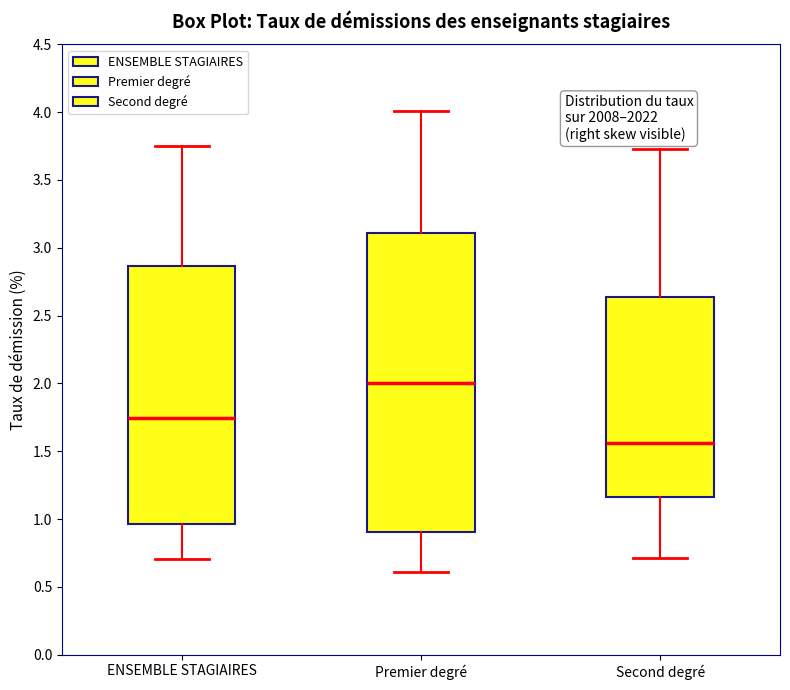

Reading left to right, read every box against the y-axis: the position of its median line, the range the box covers, and the ends of its whiskers. The values are not printed on the chart, so give them approximately, as read against the axis.

ENSEMBLE STAGIAIRES: median 1.75, box 0.95 to 2.85, whiskers 0.70 to 3.75
Premier degré: median 2.00, box 0.90 to 3.10, whiskers 0.60 to 4.00
Second degré: median 1.55, box 1.15 to 2.65, whiskers 0.70 to 3.75